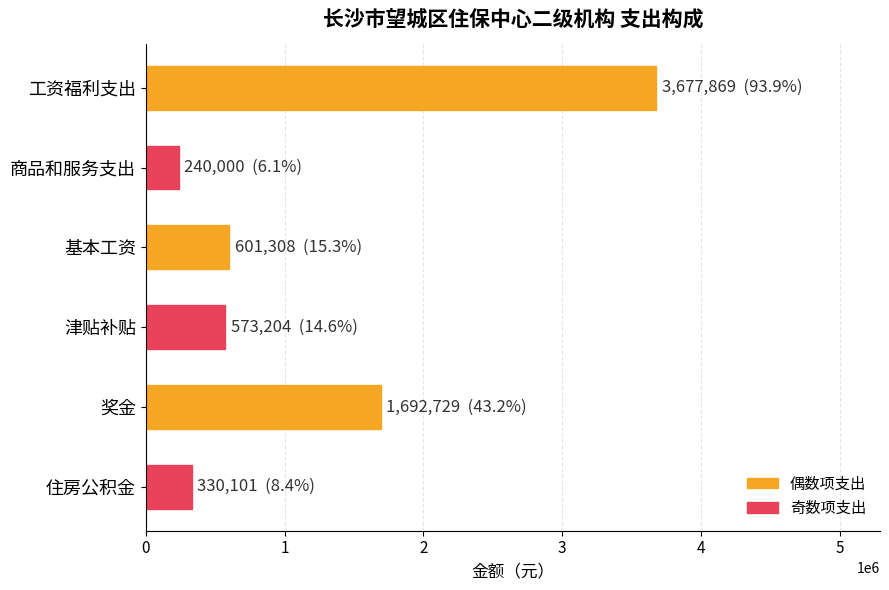

How many values are below 601308?

3